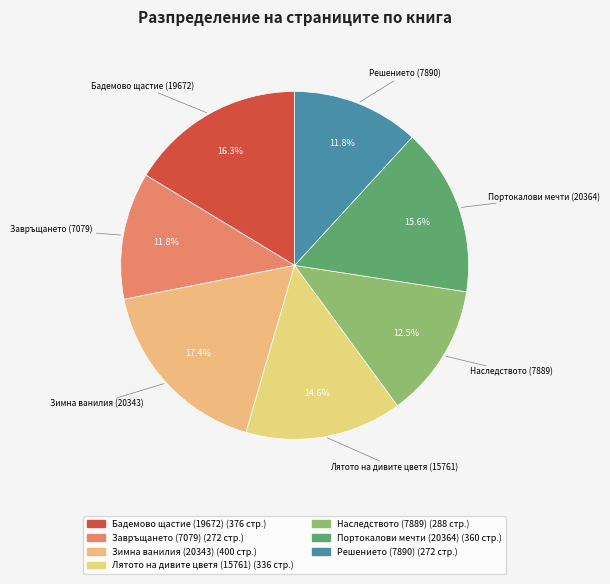

What percentage is the Зимна ванилия (20343) slice, to the nearest percent?

17%